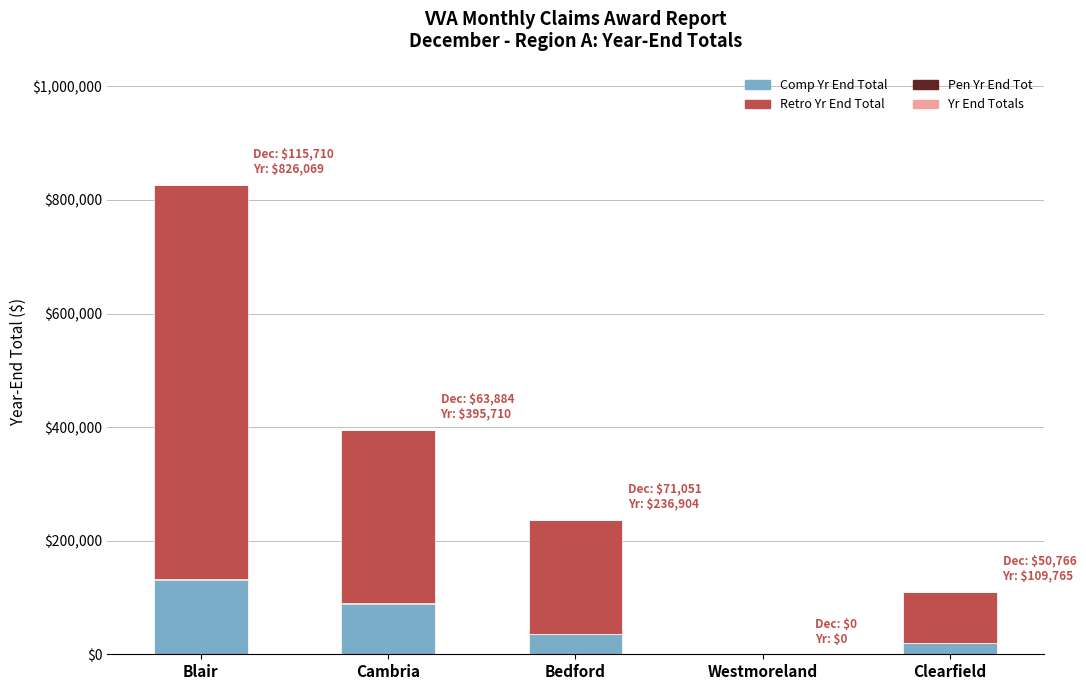

Is it true that Comp Yr End Total equals 178208 at Blair?

False